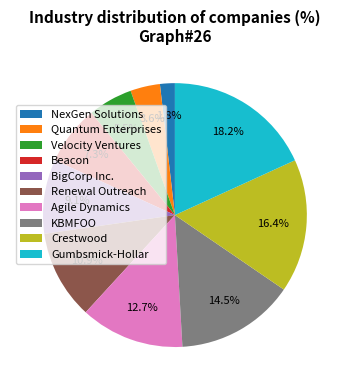

Between Beacon and Renewal Outreach, which is larger?

Renewal Outreach